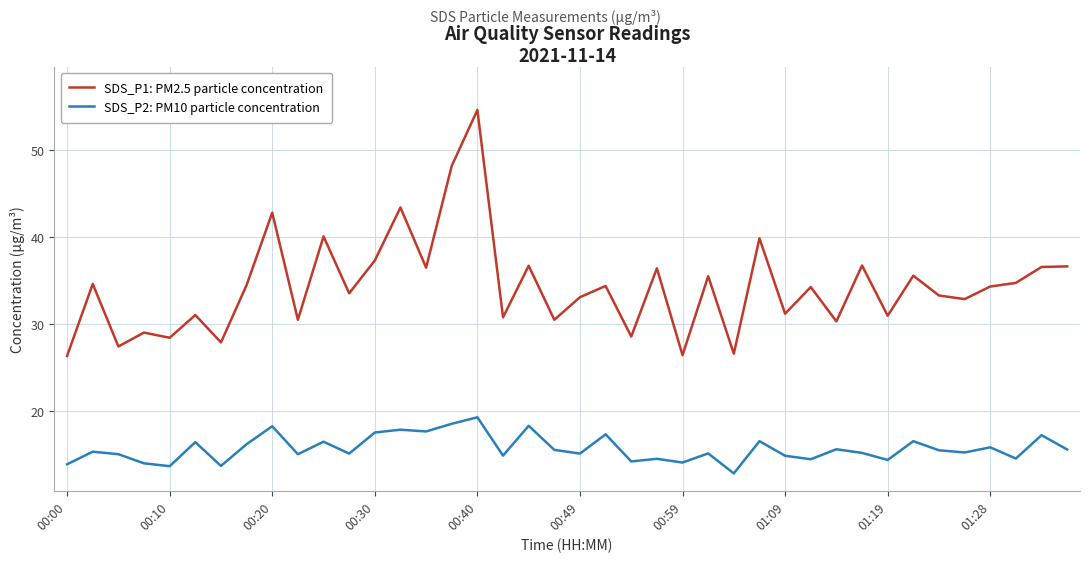

True or false: SDS_P2: PM10 particle concentration and SDS_P1: PM2.5 particle concentration intersect in this chart.

False